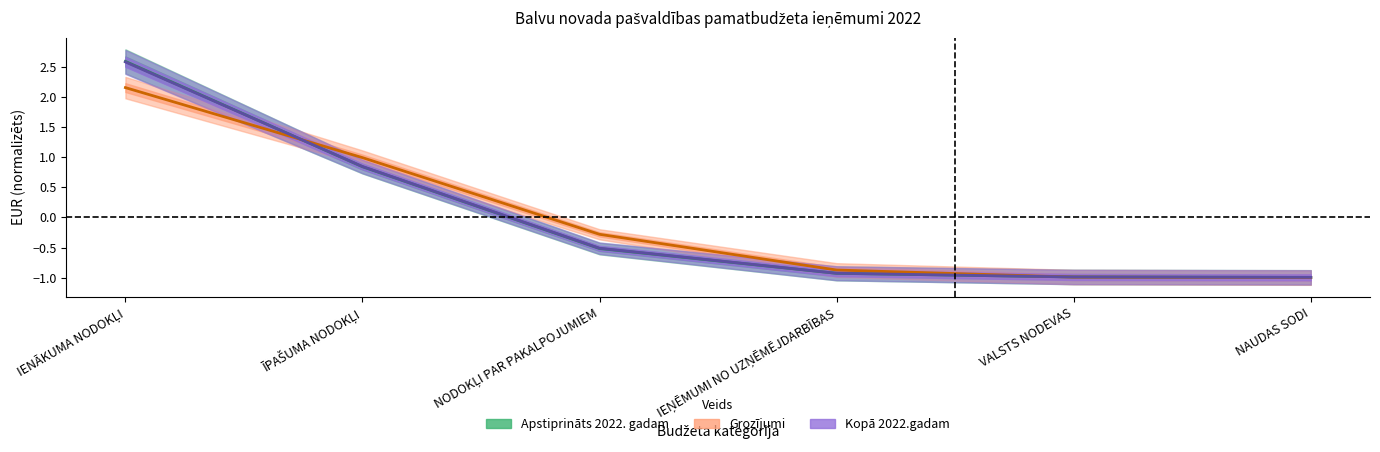

After their last crossing, which series has the higher values: Kopā 2022.gadam or Grozījumi?

Kopā 2022.gadam